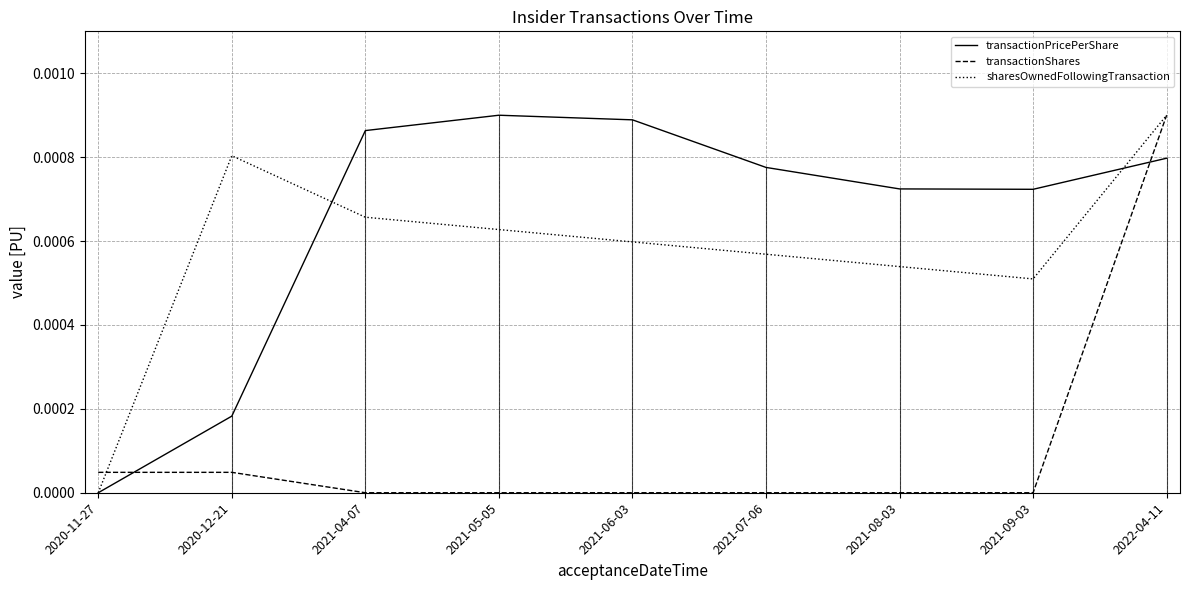

Which series has the largest total across all categories?

transactionPricePerShare